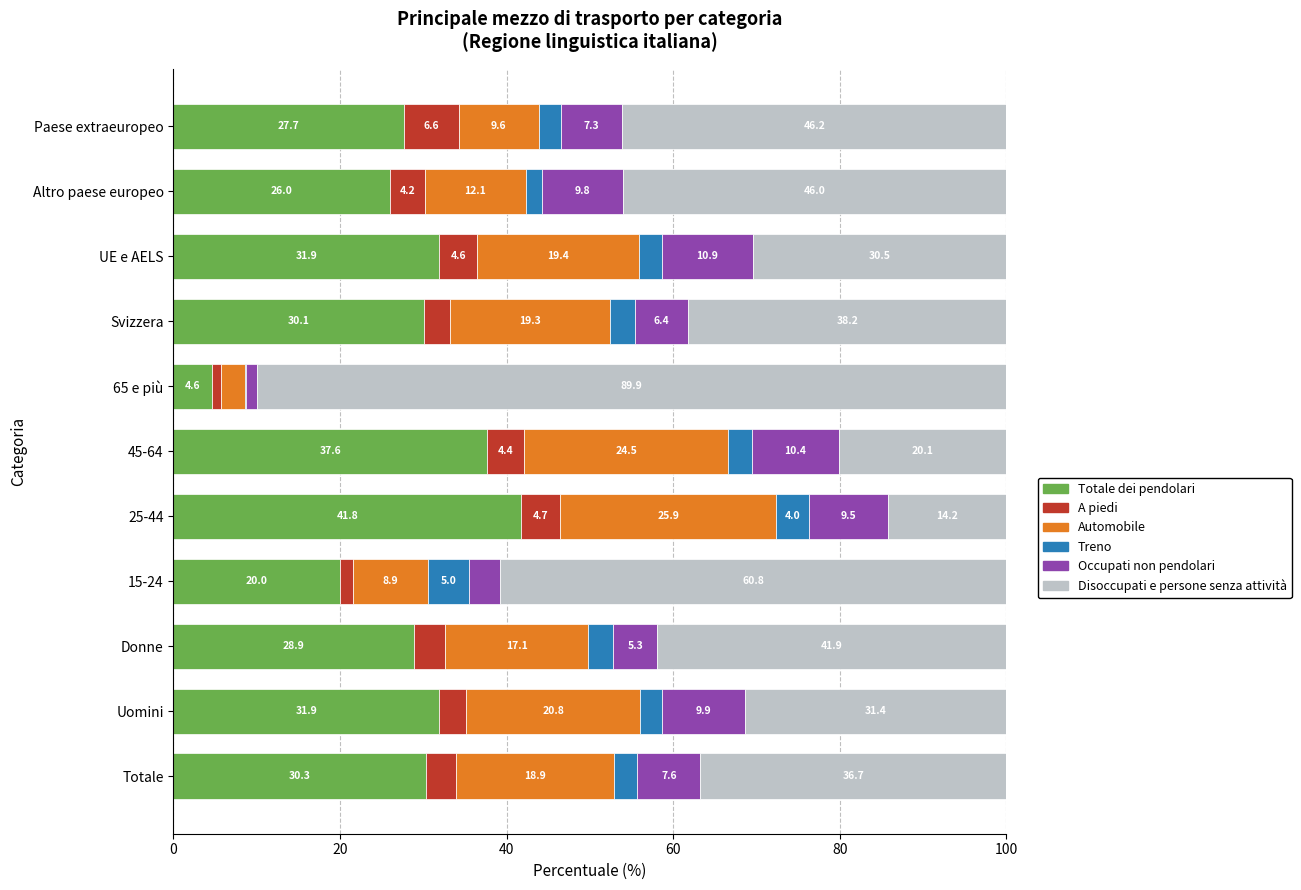

What value does the Totale dei pendolari series have at 25-44?

41.8